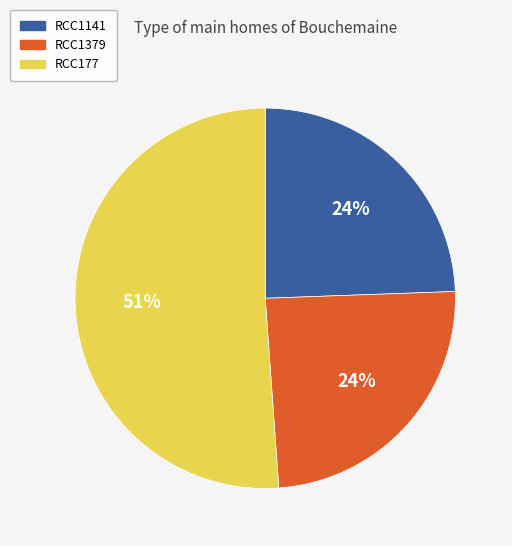

What is the largest slice in the pie chart?

RCC177